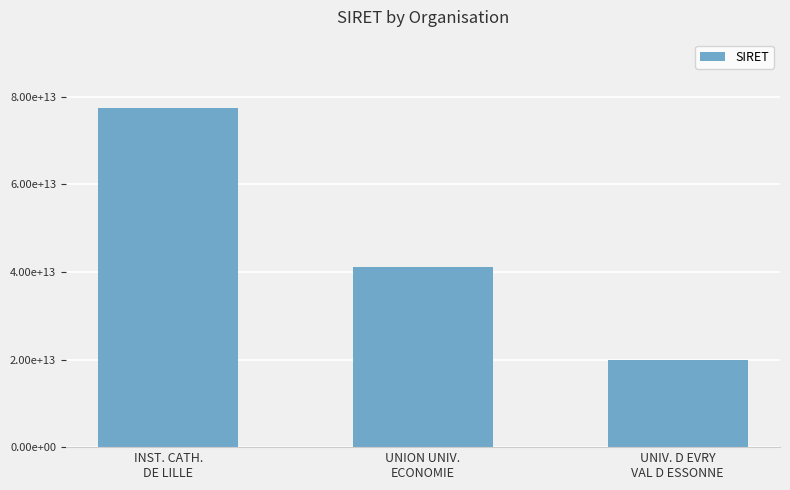

Which label corresponds to the largest value in the chart?

INST. CATH.
DE LILLE